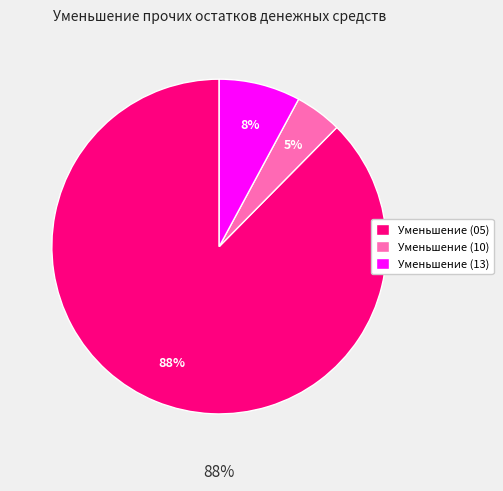

Does any single category account for the majority?

Yes